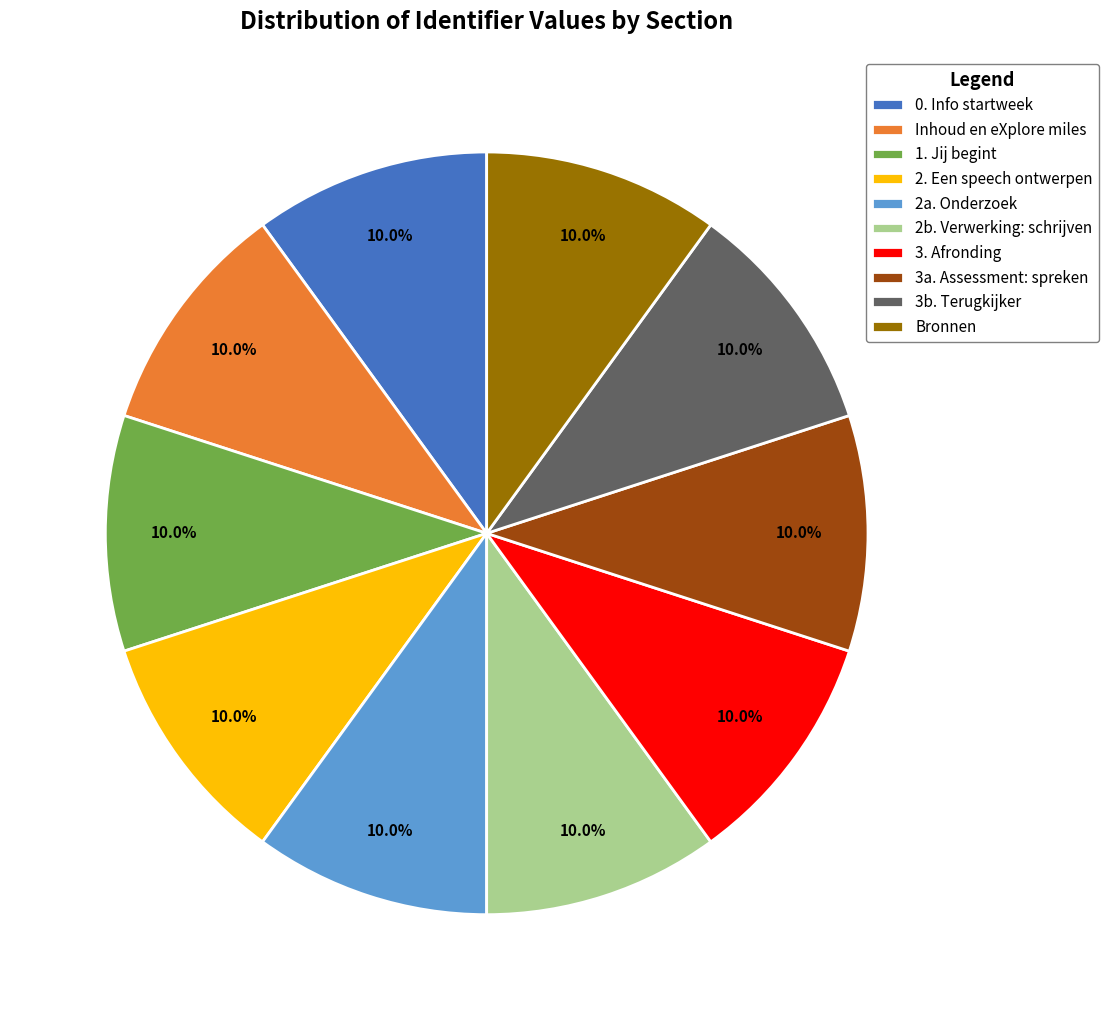

To the nearest percent, what portion does 2a. Onderzoek represent?

10%